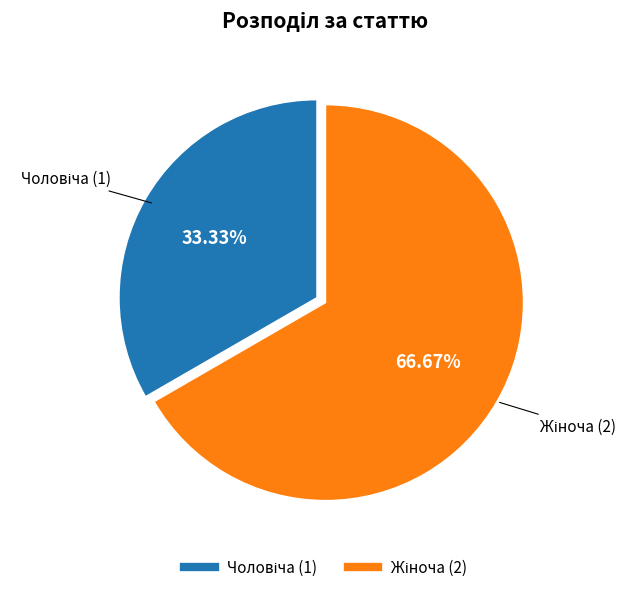

Is there a majority slice in this chart?

Yes